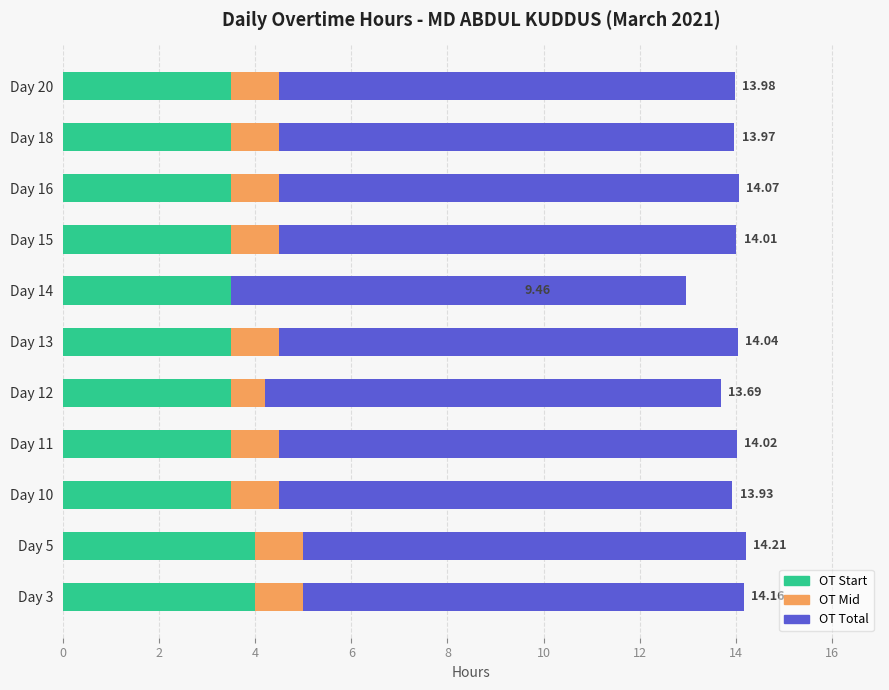

What is the sum of the OT Start values at Day 13 and Day 12?

7.0